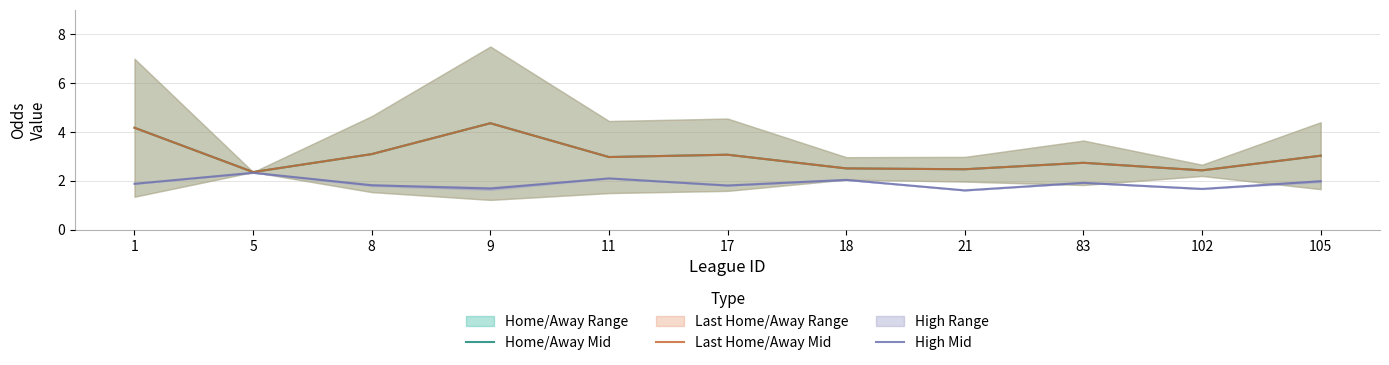

Which label corresponds to the largest value in the chart?

9